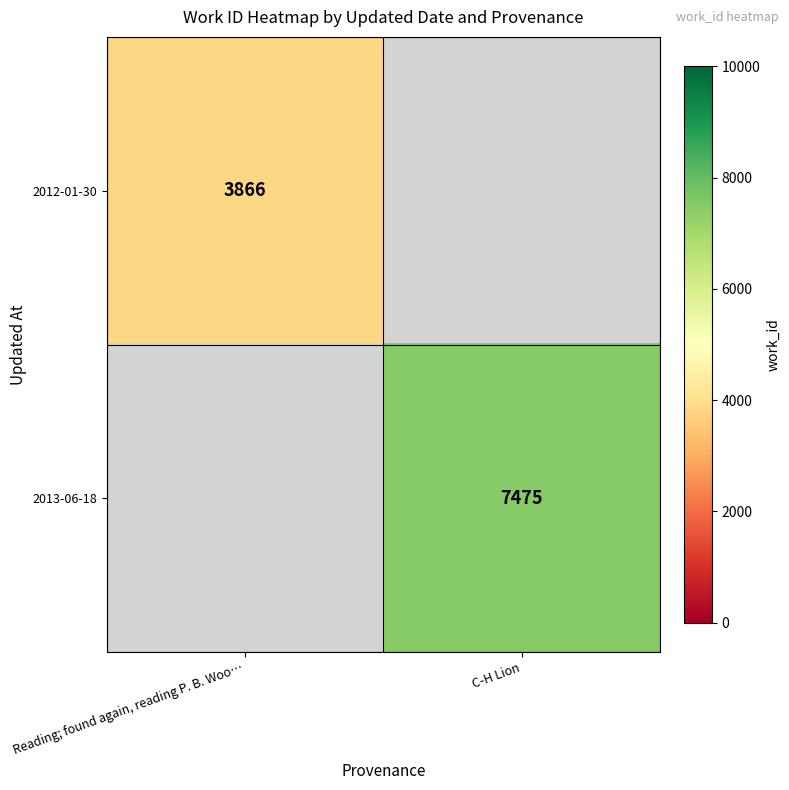

The 2013-06-18 series shows 2545 at C-H Lion. True or false?

False